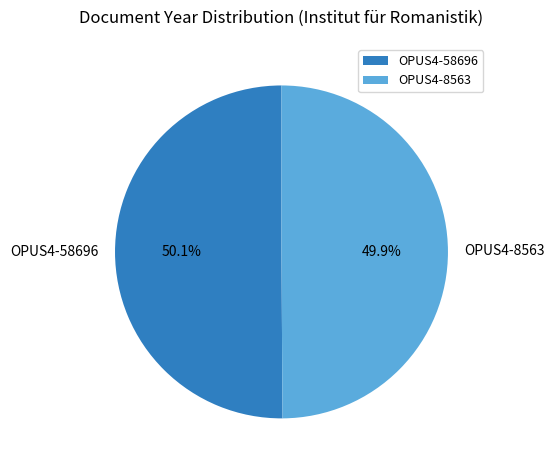

What percentage do OPUS4-58696 and OPUS4-8563 together represent?

100.0%